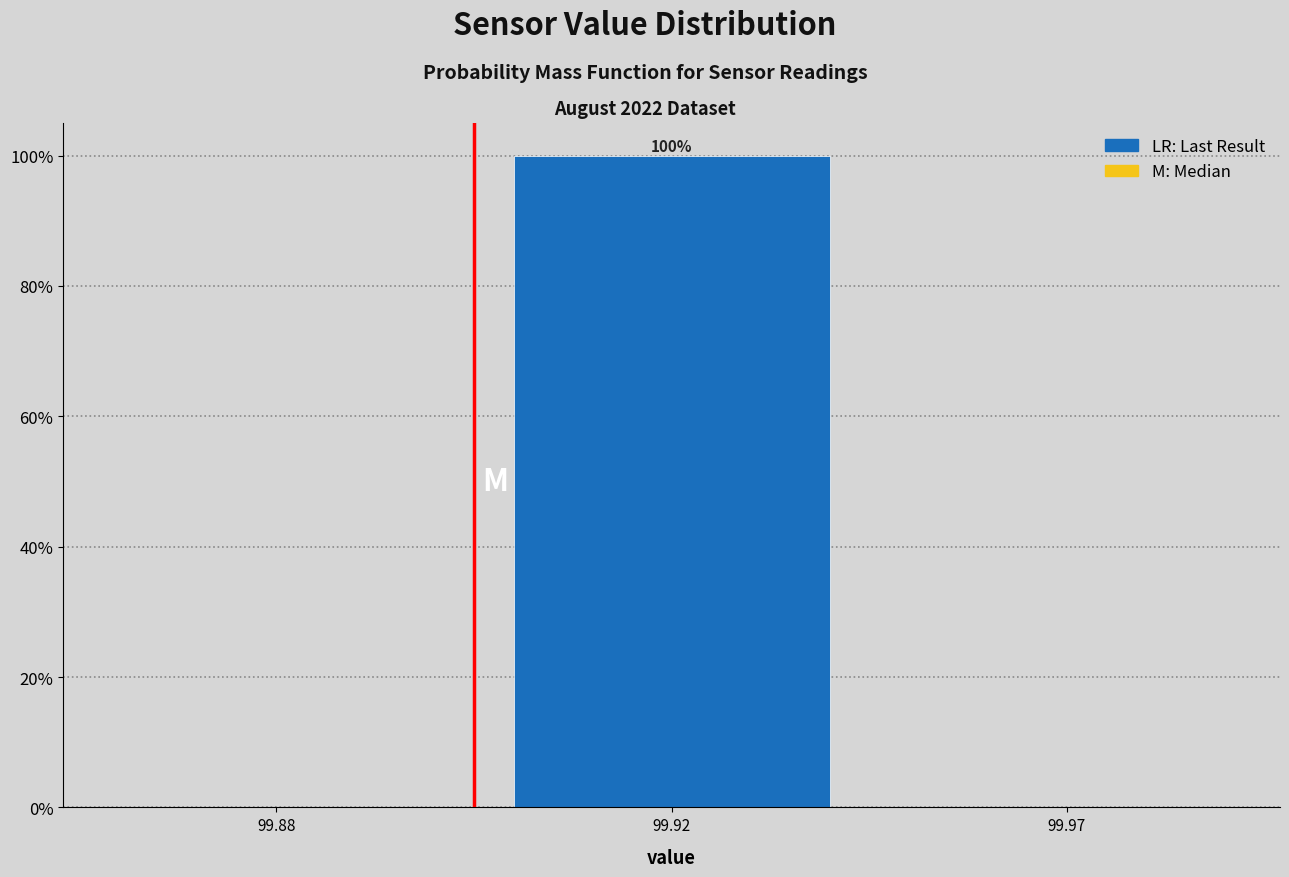

Are the bars horizontal?

No